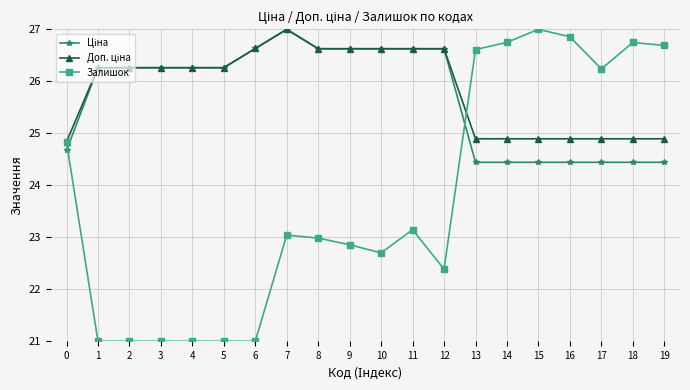

What is the value of the Залишок point at the 15th from the left?

26.7